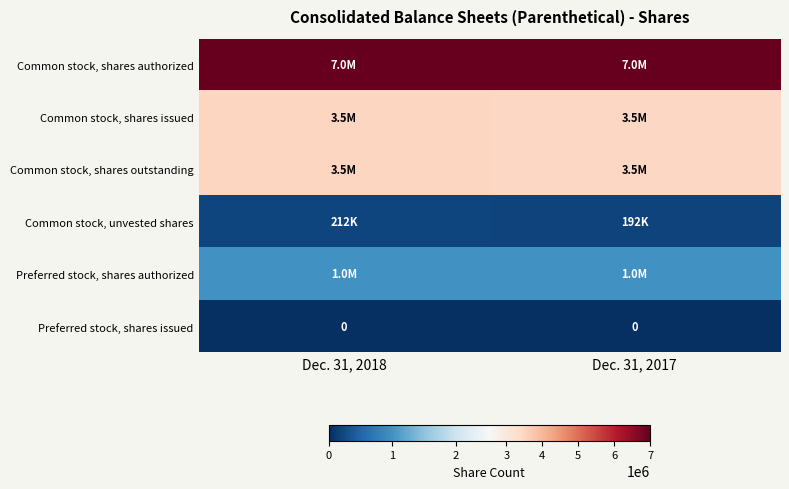

List the series in order of their peak value, lowest first.

Preferred stock, shares issued, Common stock, unvested shares, Preferred stock, shares authorized, Common stock, shares issued, Common stock, shares outstanding, Common stock, shares authorized